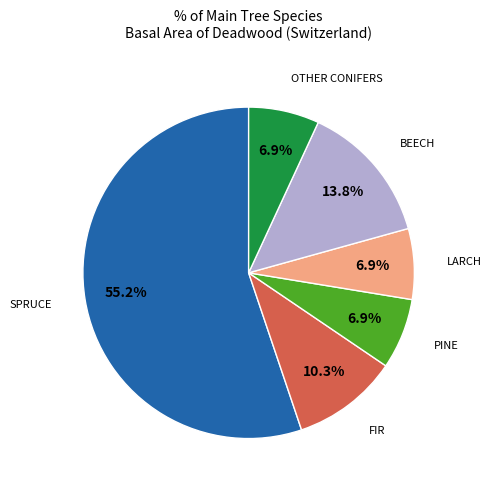

Count the number of slices in the pie.

6